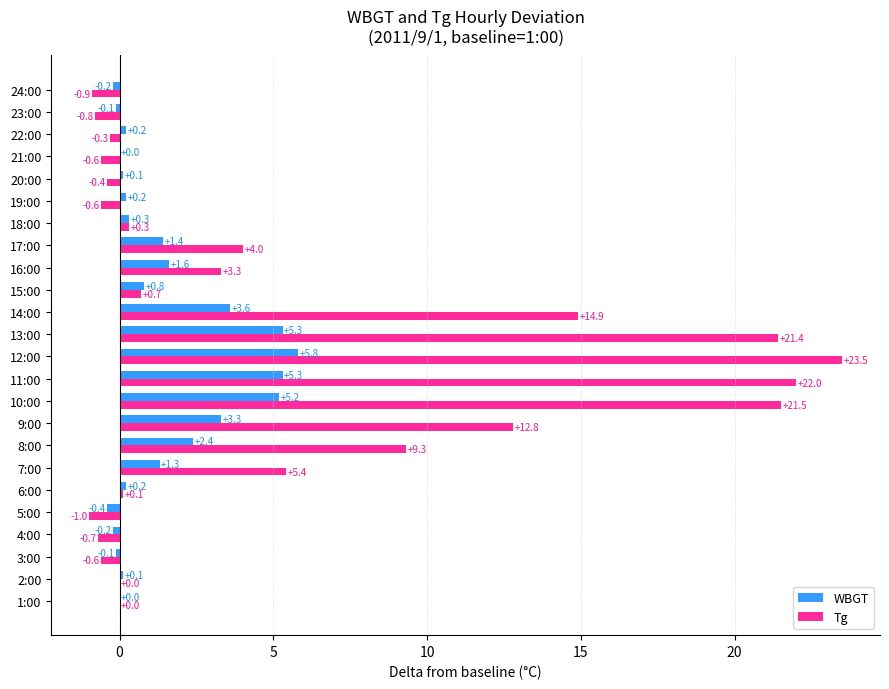

Where is Tg nearest to the value 11?

8:00